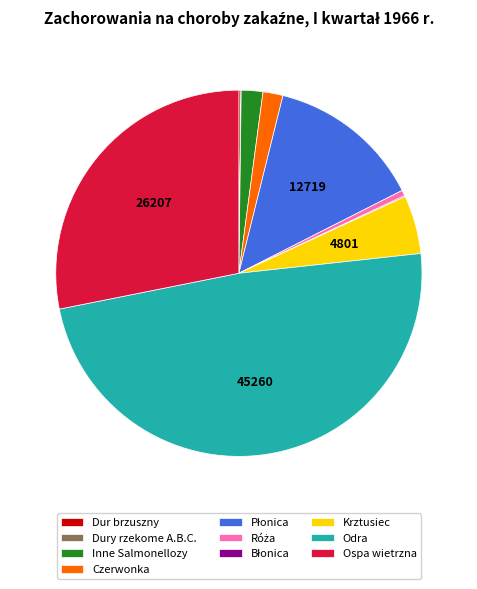

Do Ospa wietrzna and Odra together represent more than half of the pie?

Yes